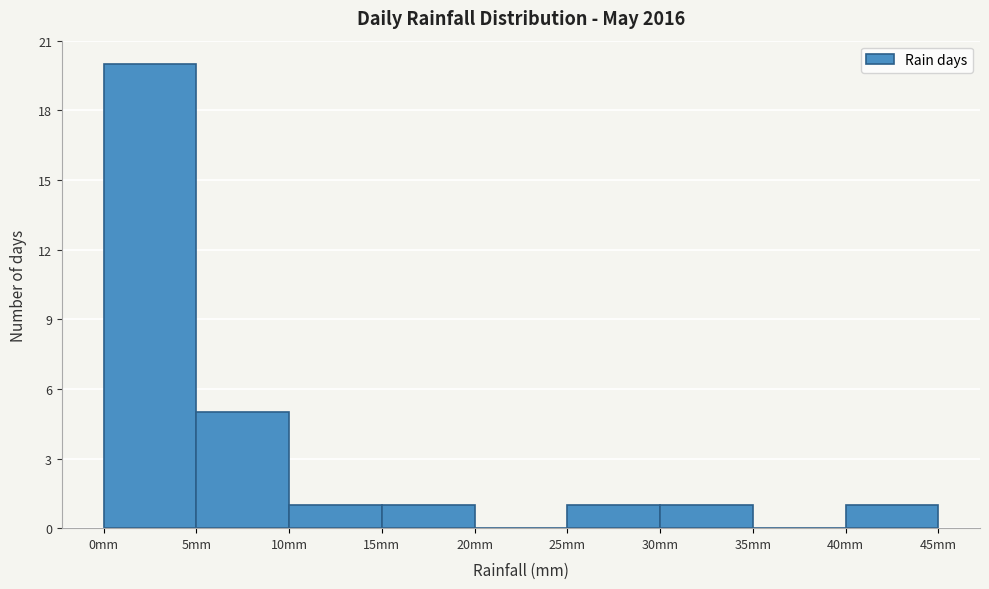

Reading left to right, transcribe this chart: for each bar, give the range it covers on the x-axis and its height. The values are not printed on the chart, so give them approximately, as read against the axis.

0 to 5: 20
5 to 10: 5
10 to 15: 1
15 to 20: 1
20 to 25: 0
25 to 30: 1
30 to 35: 1
35 to 40: 0
40 to 45: 1